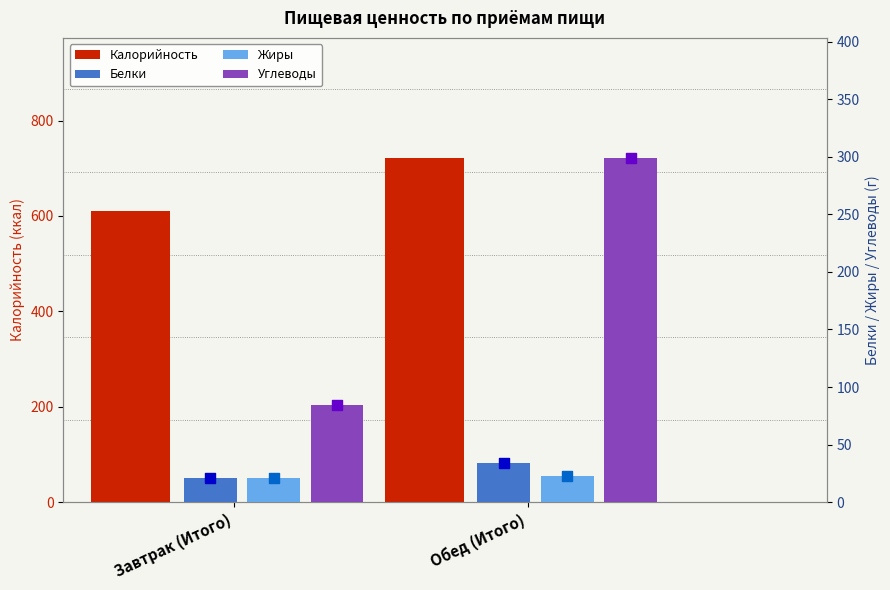

At how many categories does at least one series exceed 266?

2